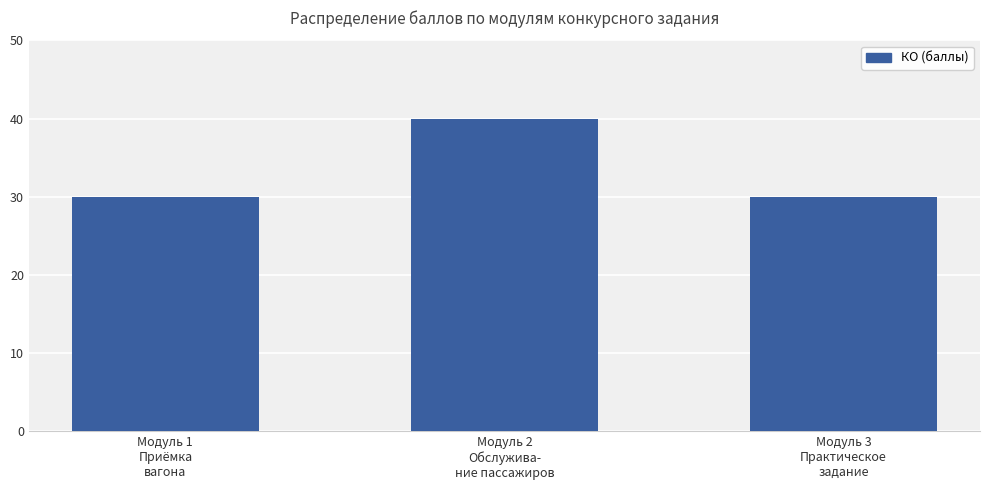

What is the difference between the maximum and second lowest values?

10